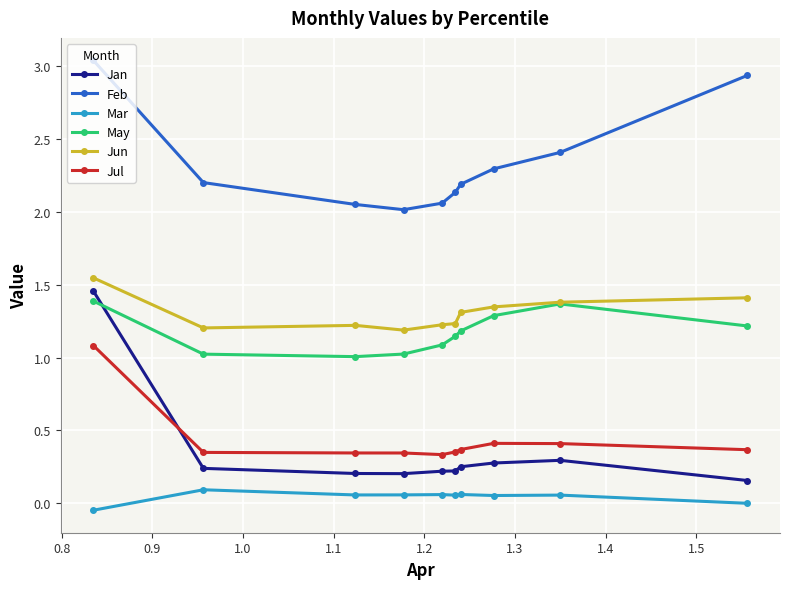

Which series has the largest total across all categories?

Feb